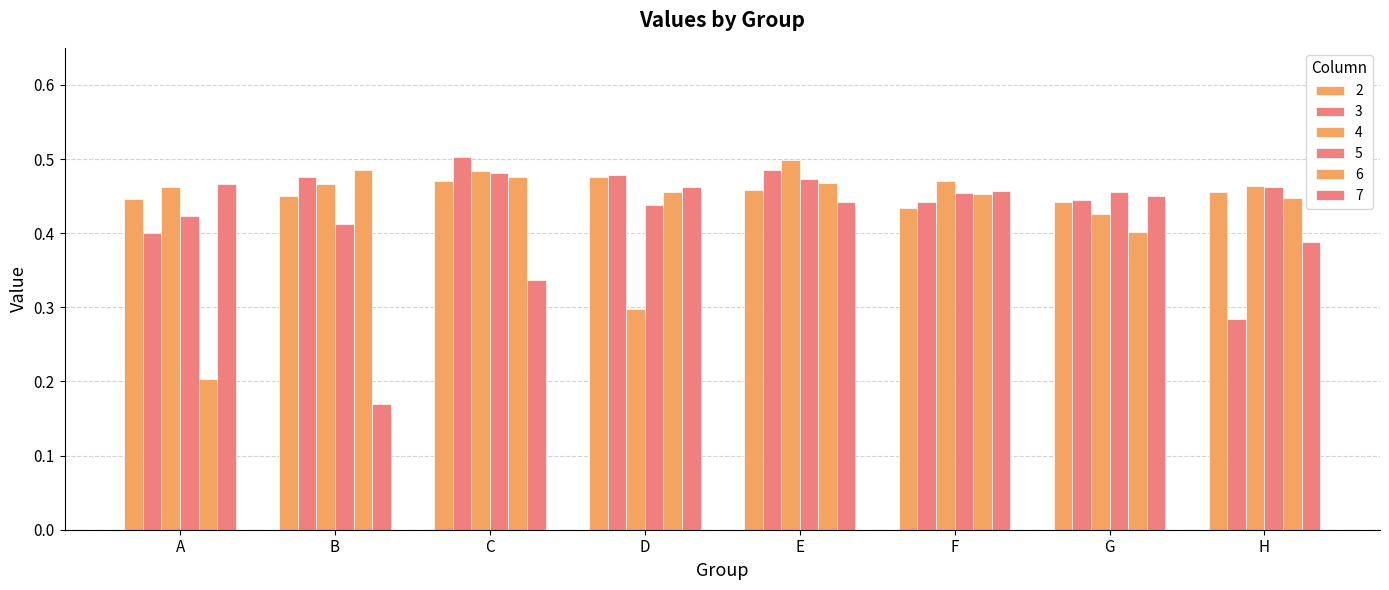

The 7 series shows 0.3 at A. True or false?

False